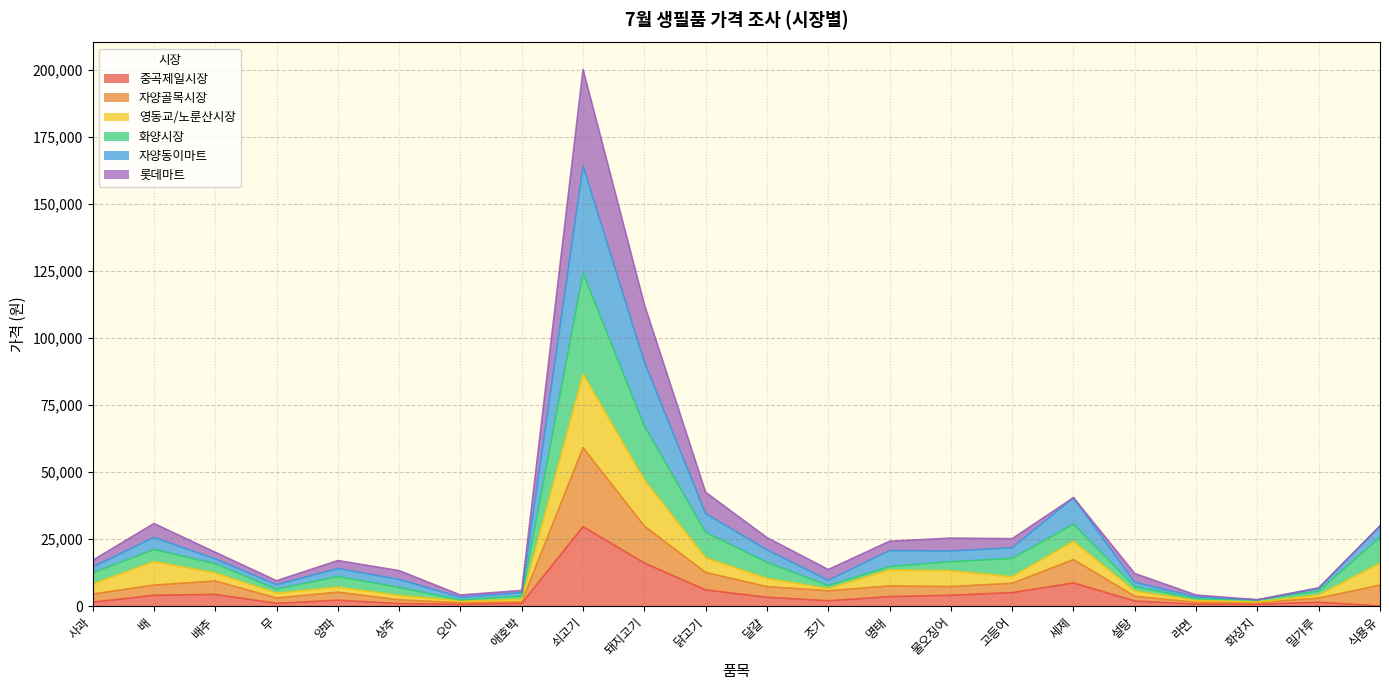

What is the greatest value displayed?

200240.0